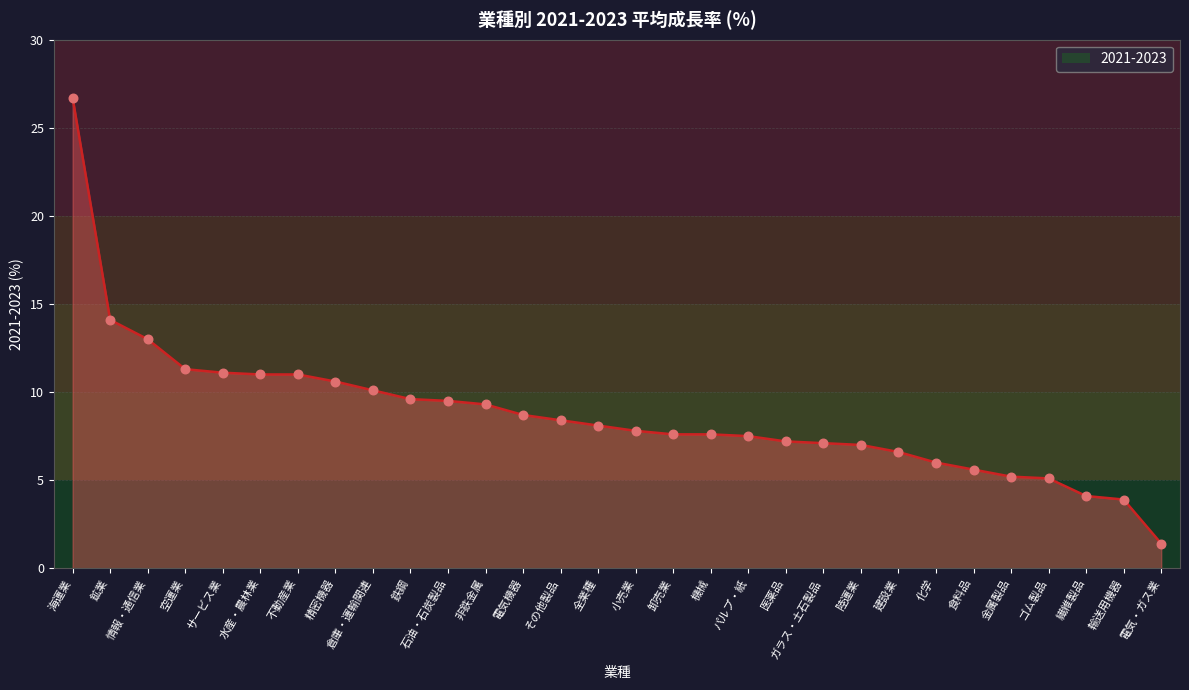

What is the change in value from 電気機器 to 化学?

-2.7